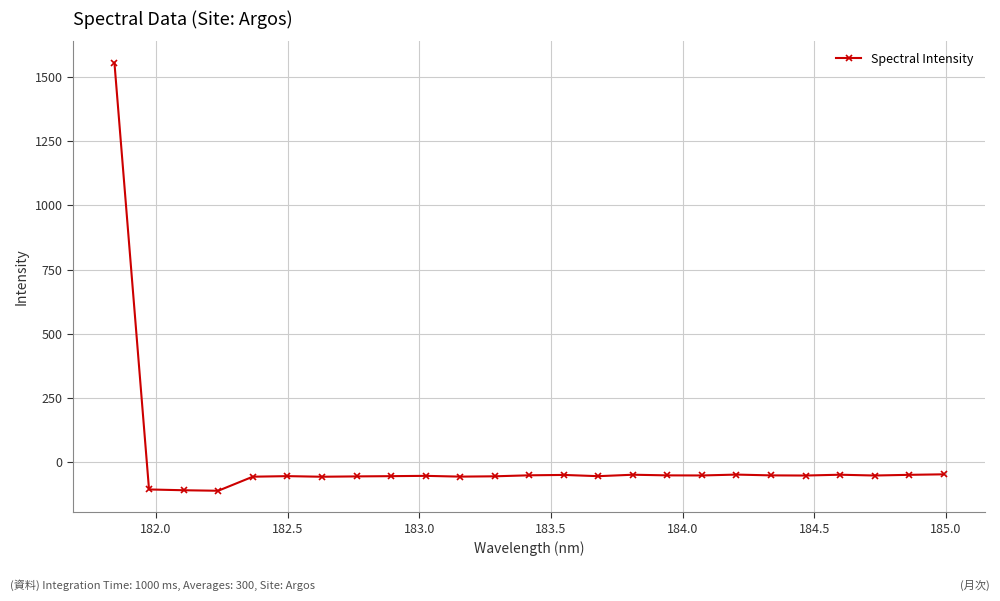

What is the value of the 1st point from the left?

1556.3